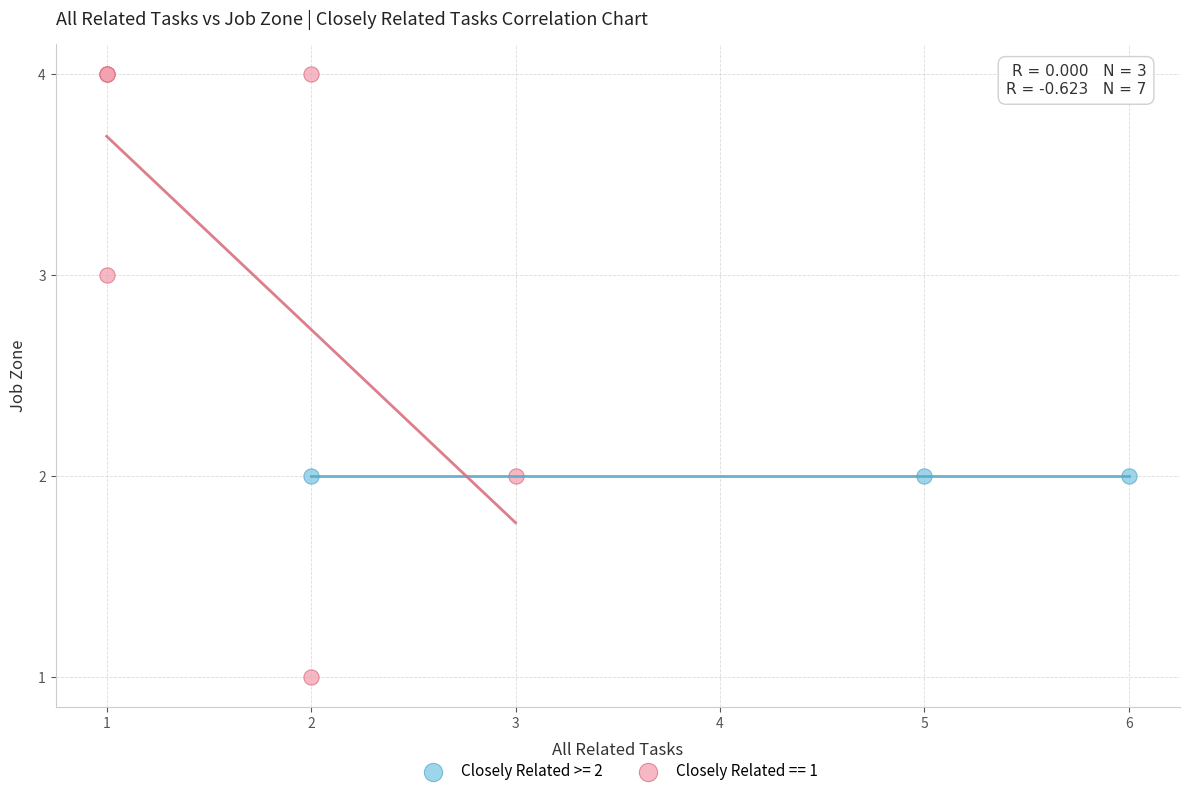

Which series reaches the maximum Y coordinate?

Closely Related == 1